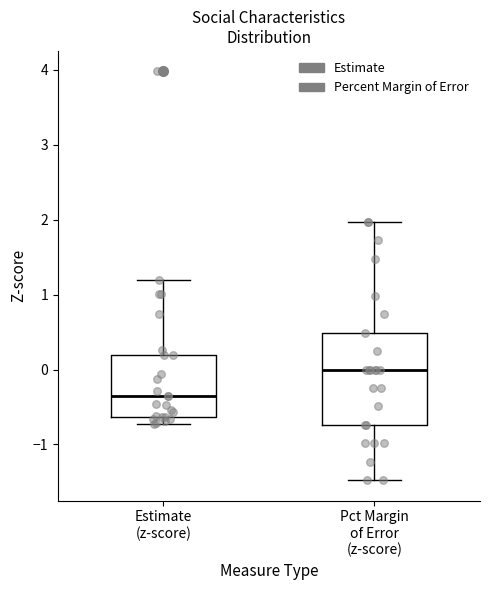

Reading left to right, read every box against the y-axis: the position of its median line, the range the box covers, and the ends of its whiskers. The values are not printed on the chart, so give them approximately, as read against the axis.

Estimate (z-score): median -0.4, box -0.6 to 0.2, whiskers -0.7 to 1.2
Pct Margin of Error (z-score): median 0.0, box -0.7 to 0.5, whiskers -1.5 to 2.0